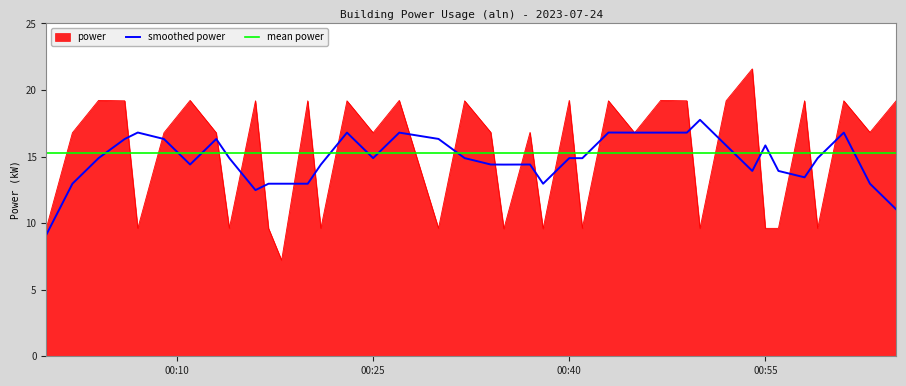

Does the chart have visible grid lines?

Yes